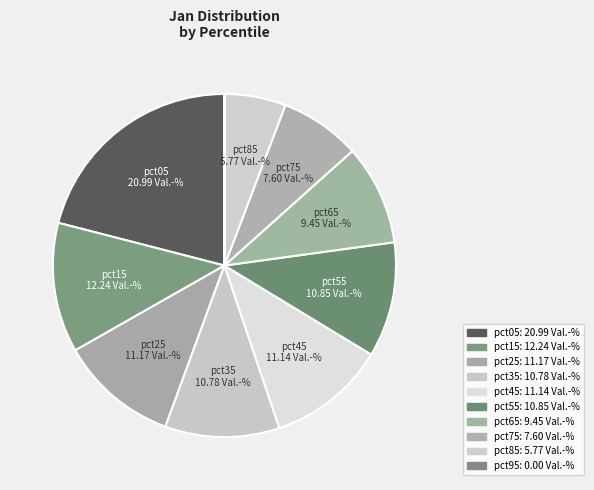

Is there a majority slice in this chart?

No